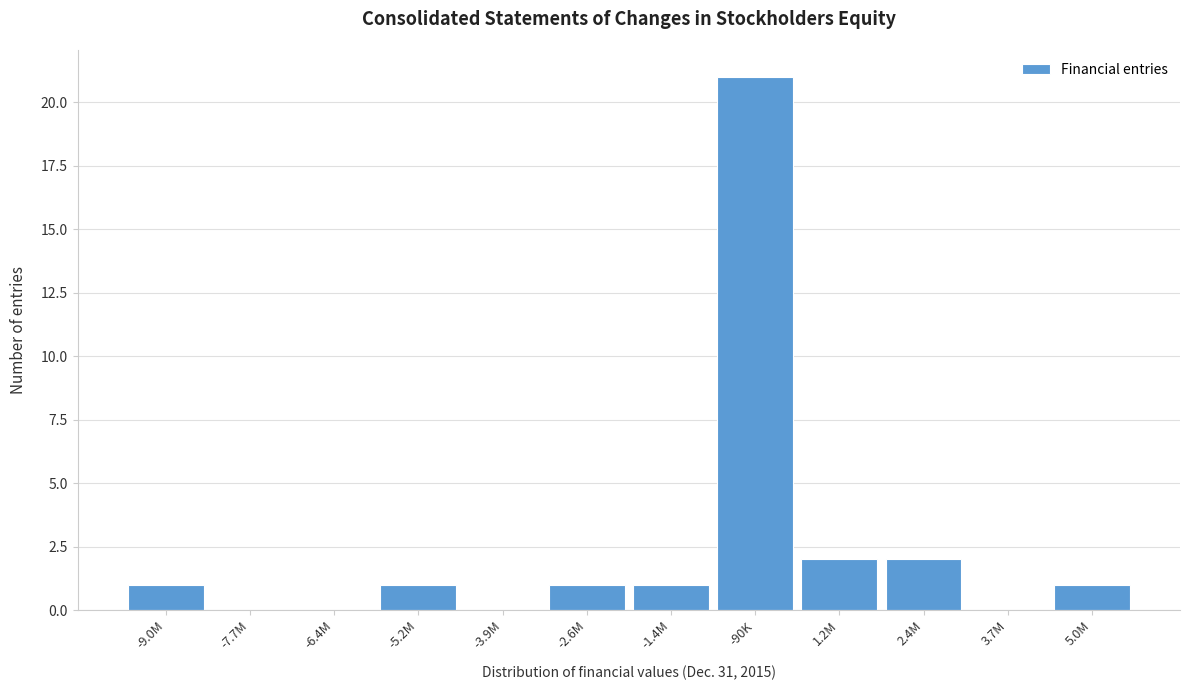

Reading left to right, transcribe all the data shown in this chart.

-9.0M=1	-7.7M=0	-6.4M=0	-5.2M=1	-3.9M=0	-2.6M=1	-1.4M=1	-90K=21	1.2M=2	2.4M=2	3.7M=0	5.0M=1